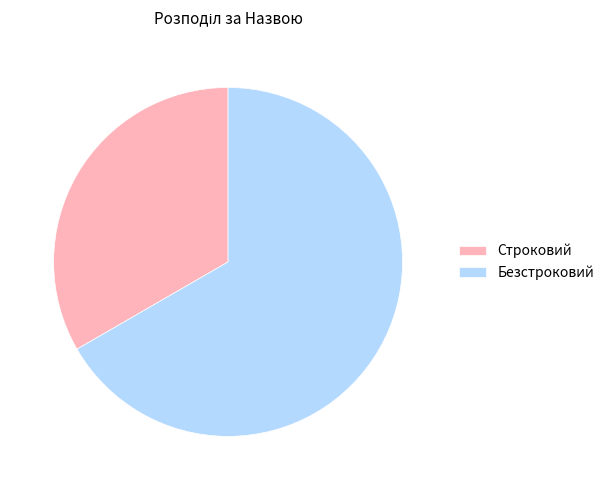

Does any single category account for the majority?

Yes